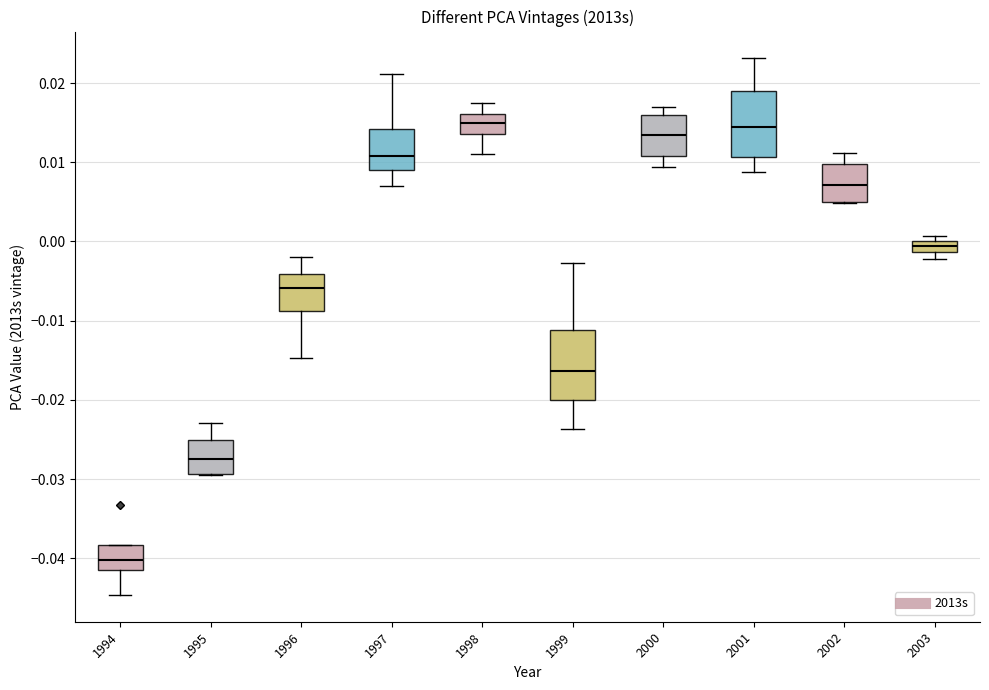

Where is the lower edge of the box at x = 2001 on the y-axis? The values are not printed on the chart, so give them approximately, as read against the axis.

0.011